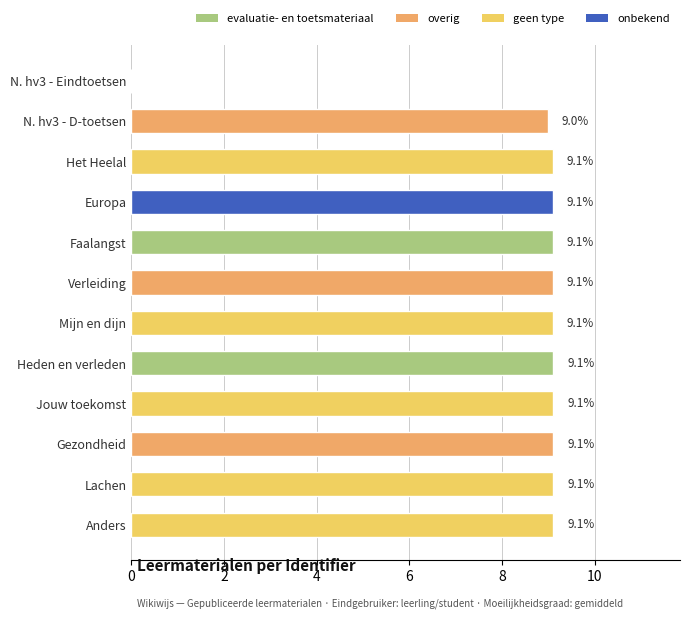

At which label is the value closest to 4?

N. hv3 - Eindtoetsen